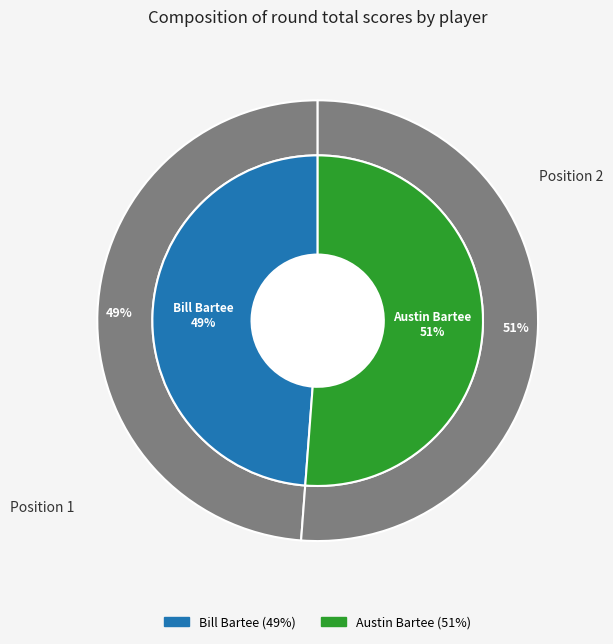

Approximately how many times larger is the value at Austin Bartee compared to Bill Bartee?

1.0